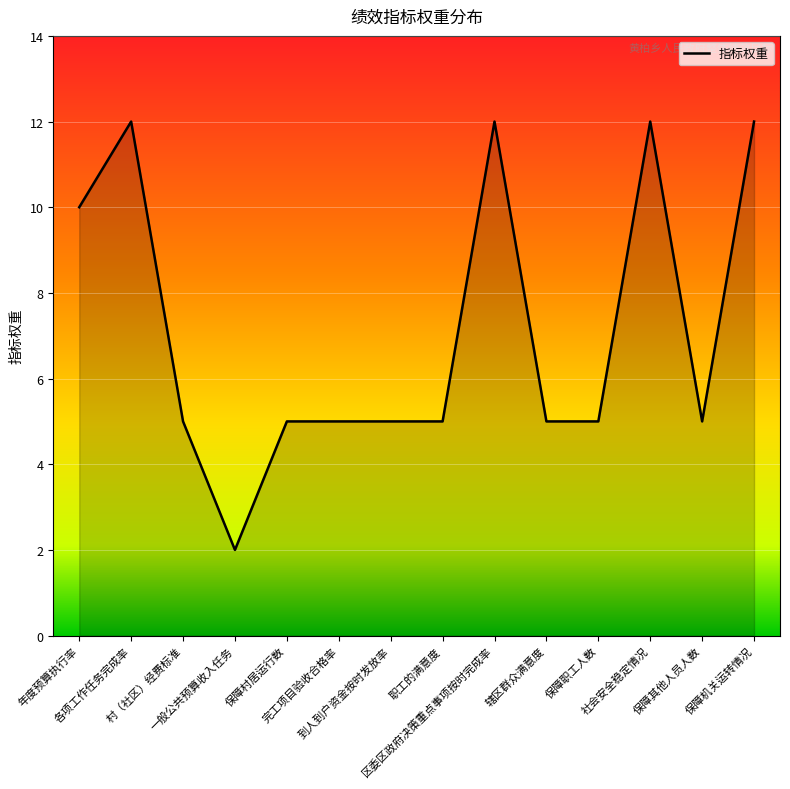

Reading left to right, transcribe all the data shown in this chart.

10	12	5	2	5	5	5	5	12	5	5	12	5	12